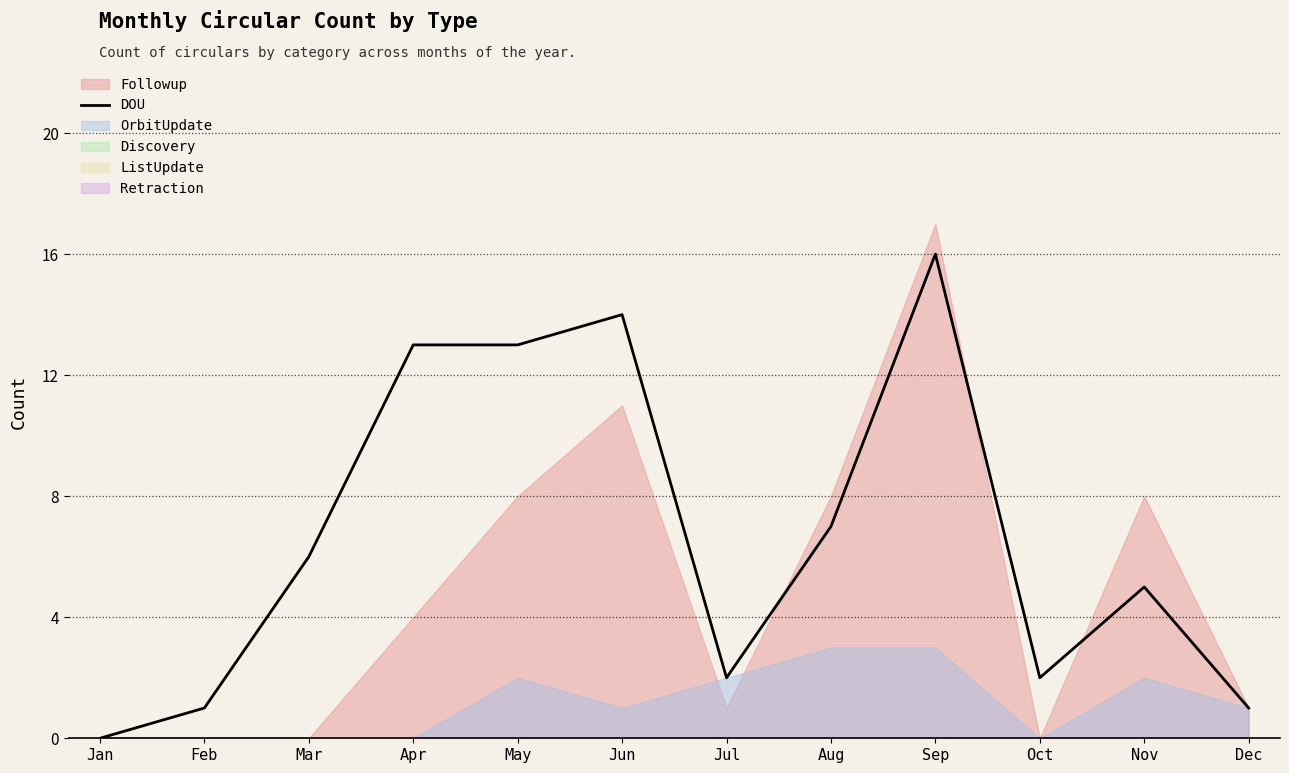

Which has a higher value, Aug or May?

May